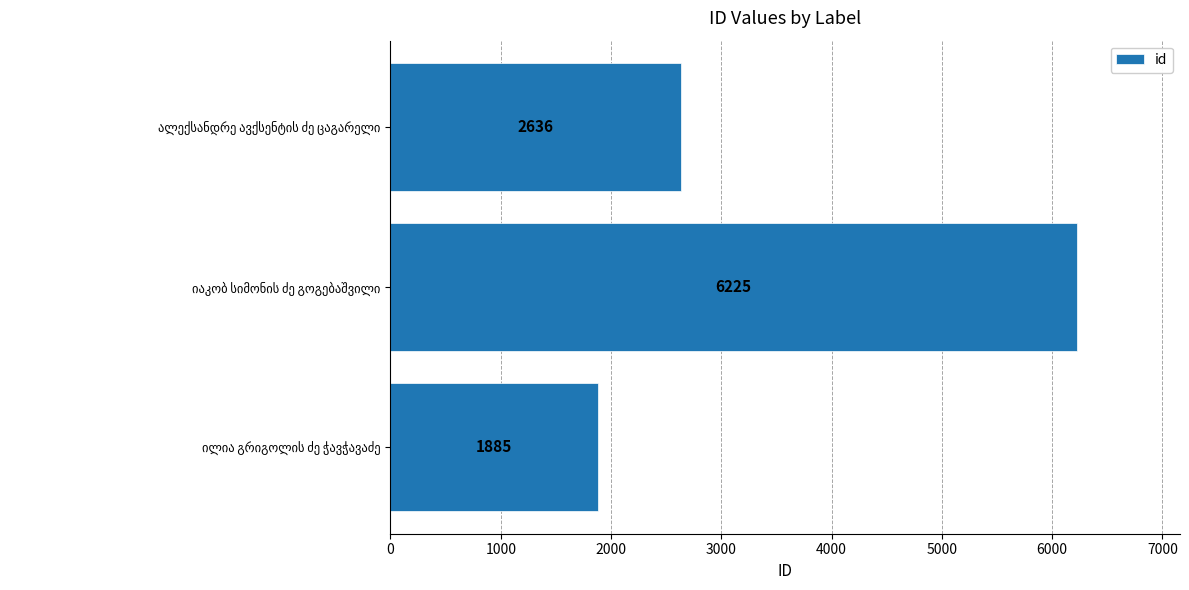

What is the maximum value shown in the chart?

6225